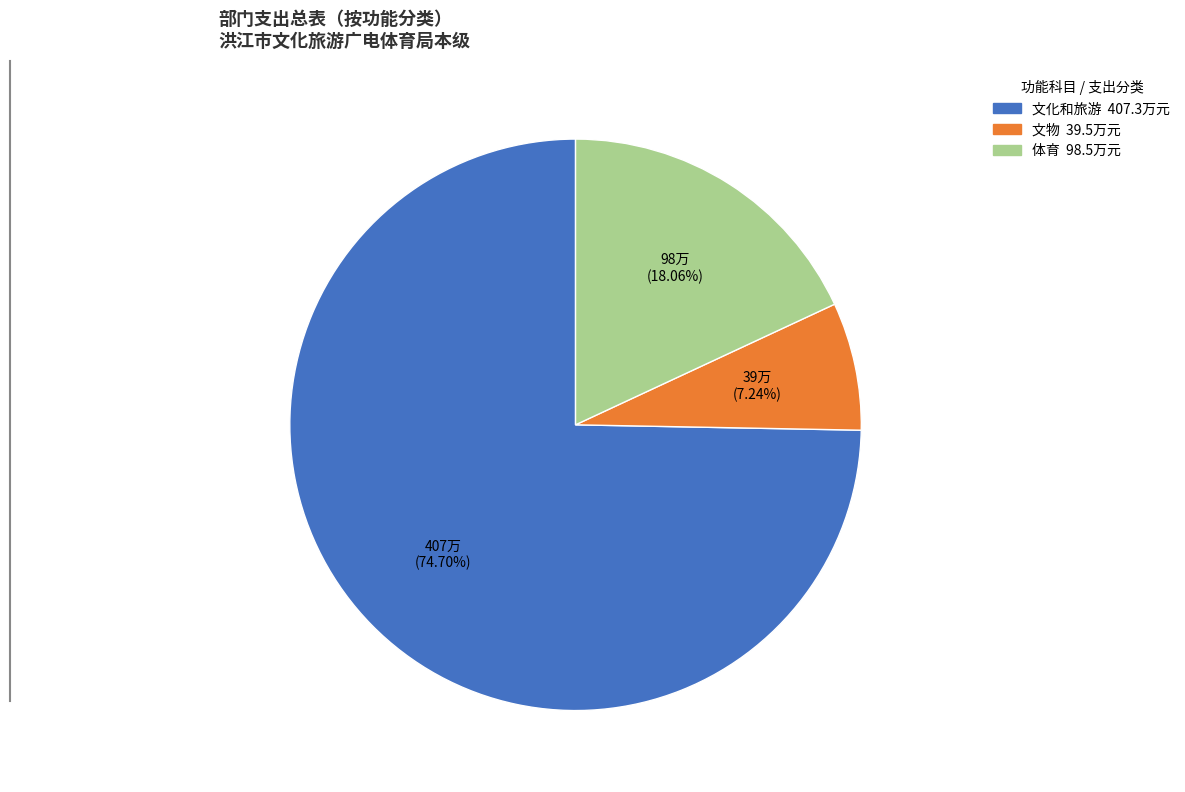

What is the ratio of the value at 文物 to the value at 文化和旅游?

0.1